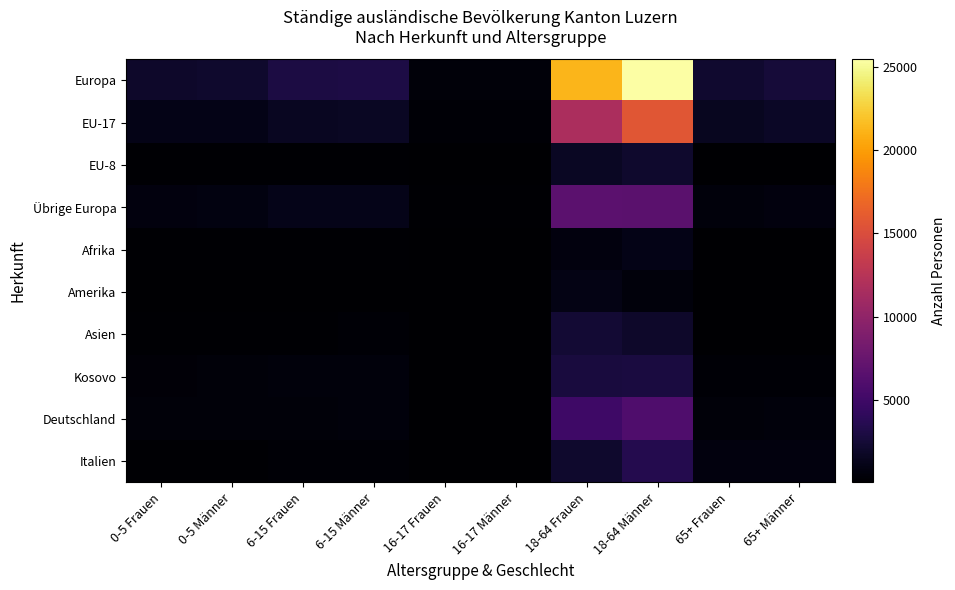

At which category is the sum across all series the highest?

18-64 Männer